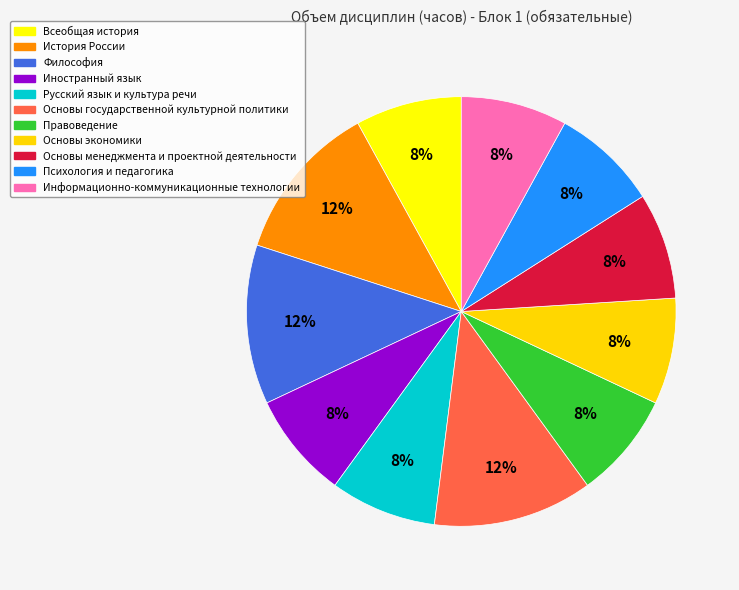

Approximately how many times larger is the value at История России compared to Философия?

1.0